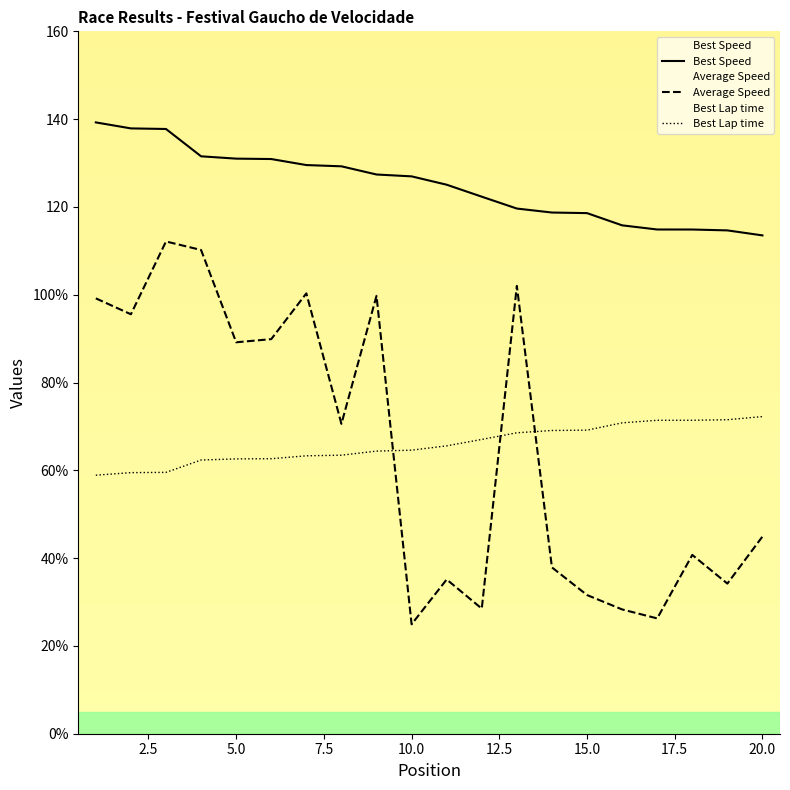

The value of Average Speed at 16 is 12.5. True or false?

False